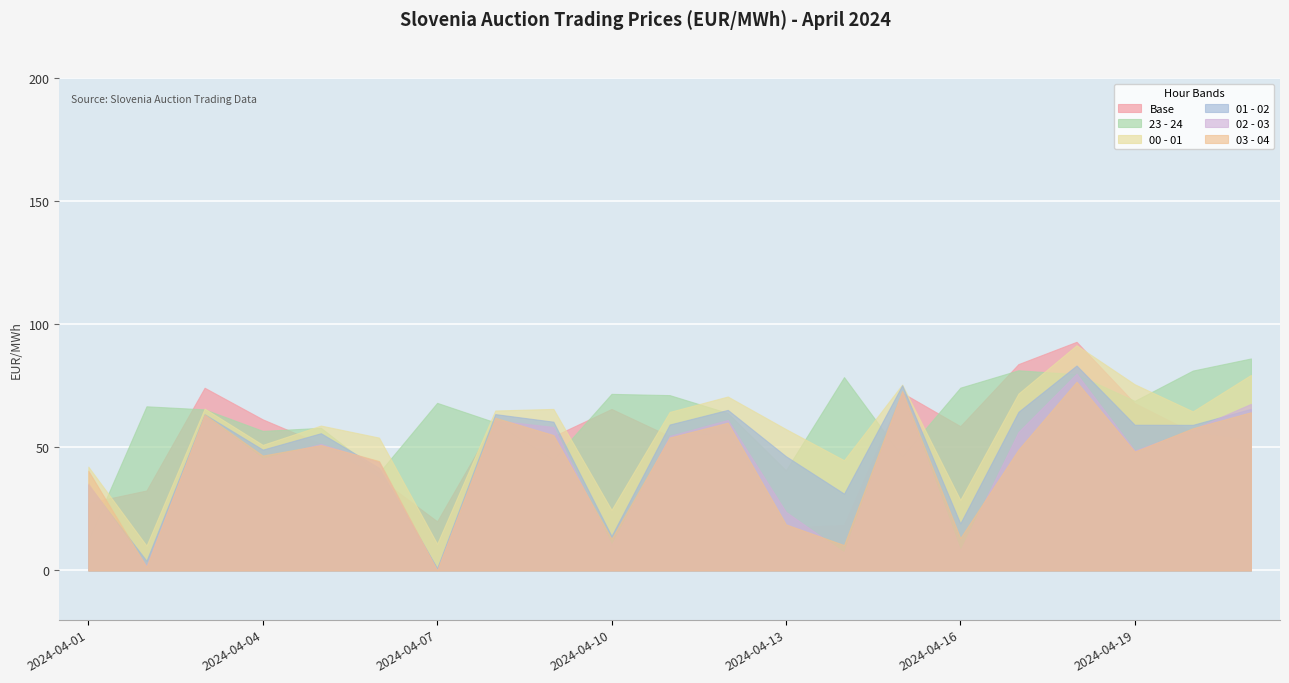

How many series are shown in this chart?

6